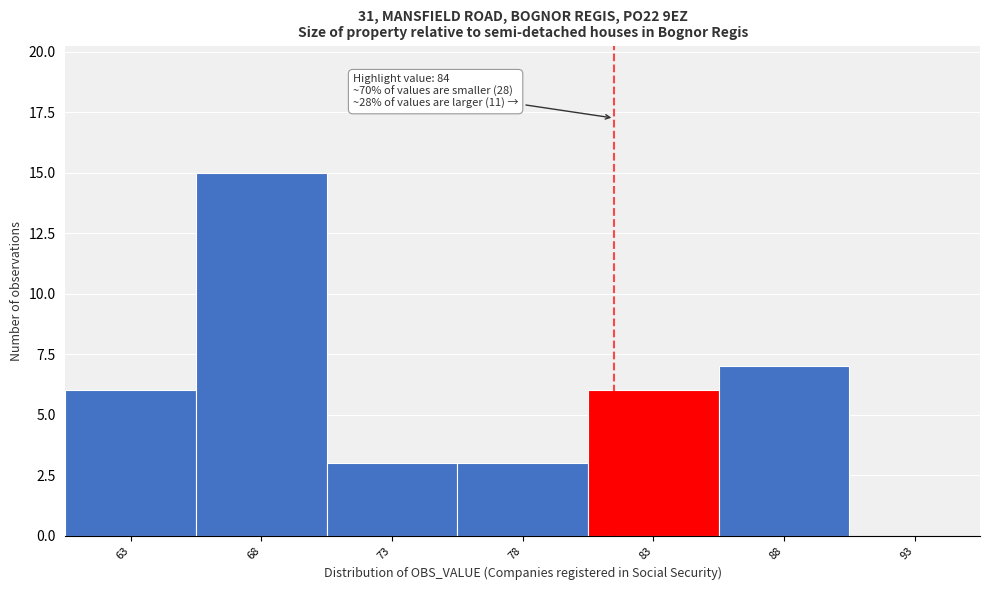

Reading left to right, what are all the values shown in this chart?

63=6	68=15	73=3	78=3	83=6	88=7	93=0